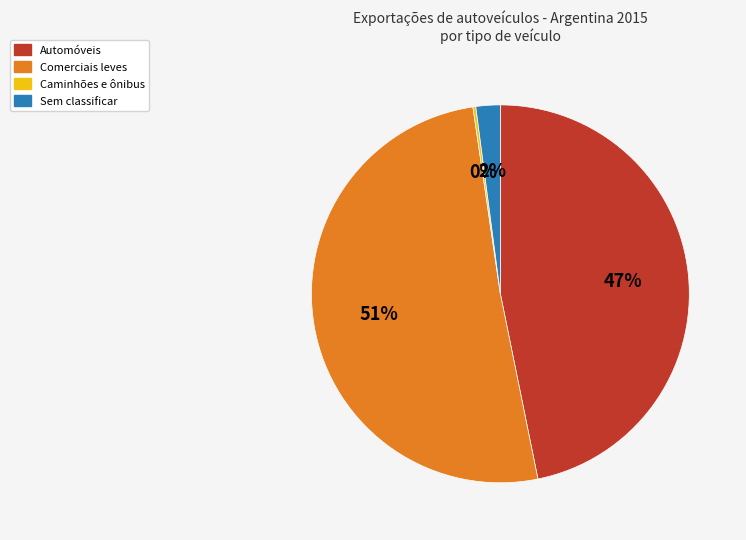

To the nearest percent, what is the combined percentage of Sem classificar and Comerciais leves?

53%